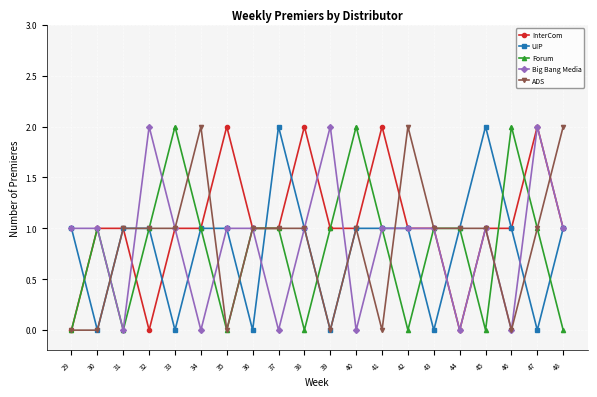

What are all the series names shown in the legend?

InterCom, UIP, Forum, Big Bang Media, ADS